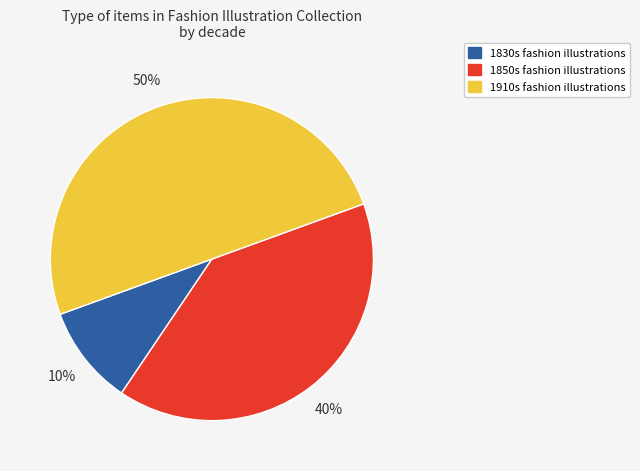

To the nearest percent, what is the average slice percentage?

33%